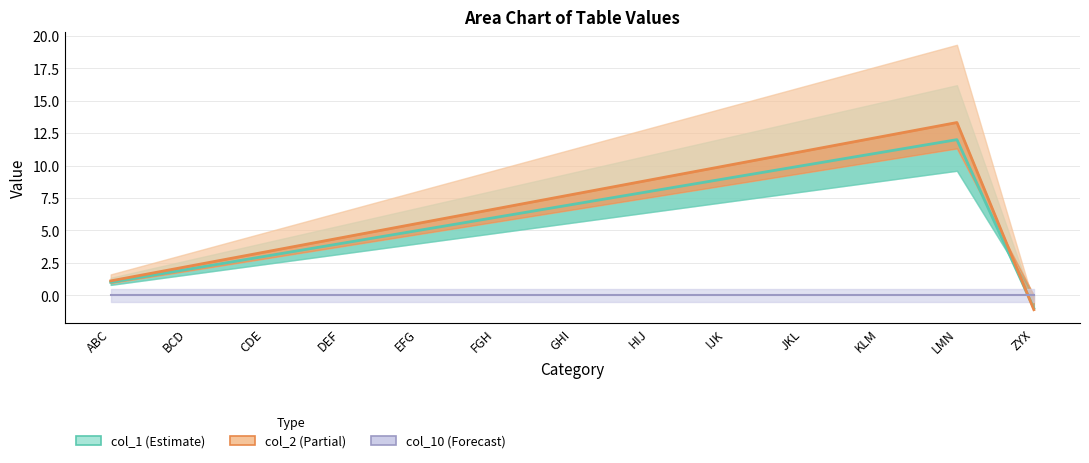

Is the value of col_2 line at LMN greater than the value of col_1 line at FGH?

Yes